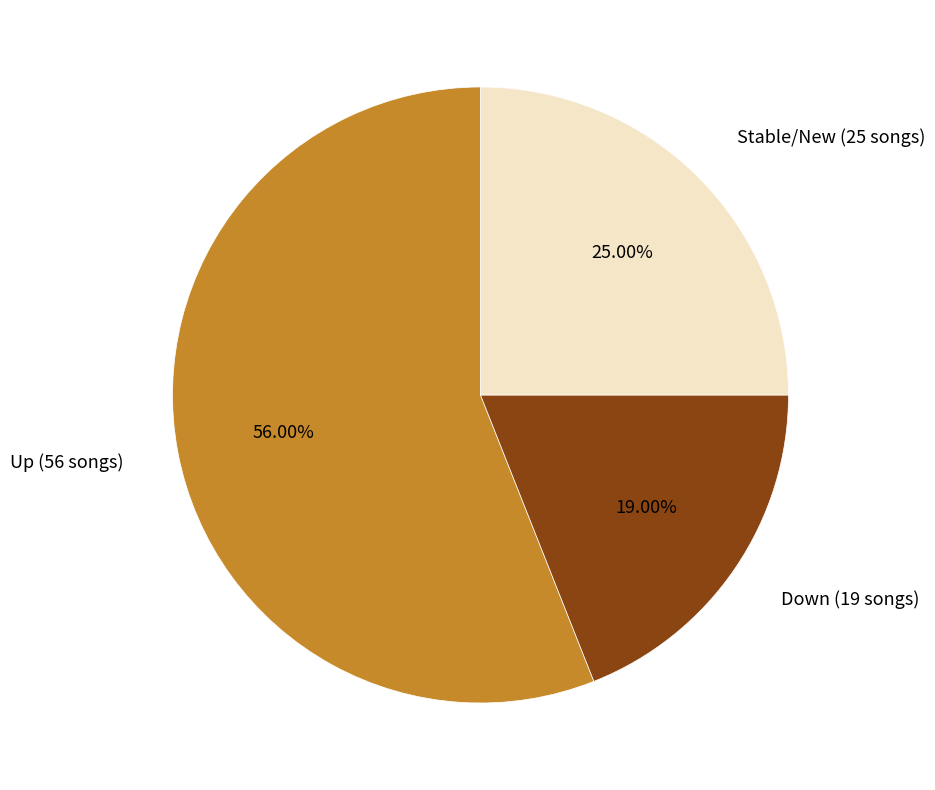

Is the sum of Down (19 songs) and Stable/New (25 songs) greater than half?

No